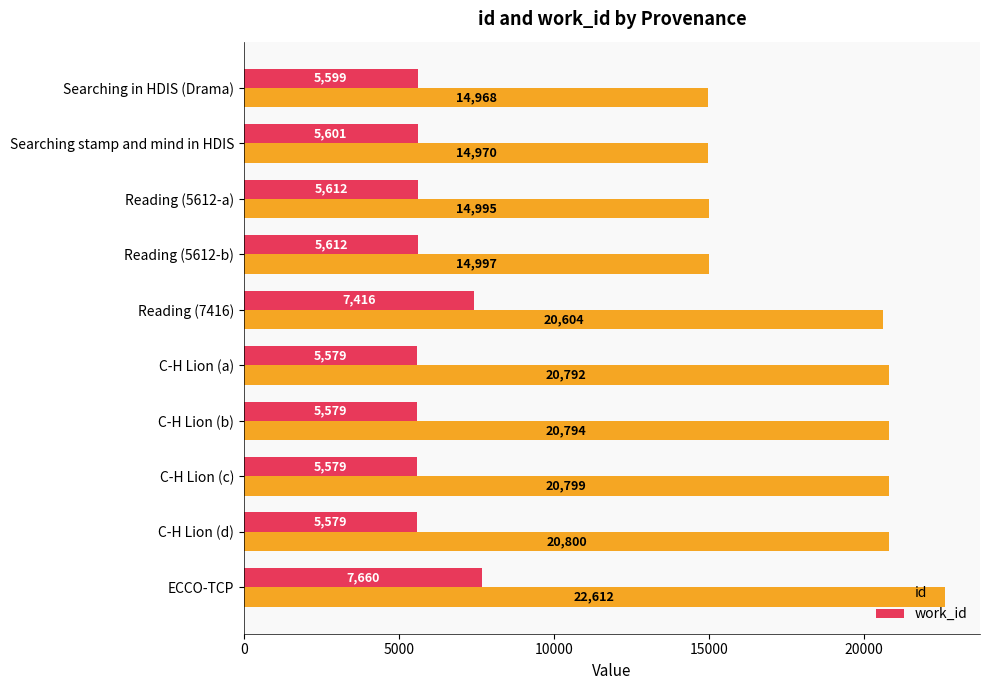

What is the spread (max minus min) of values at Reading (5612-a)?

9383